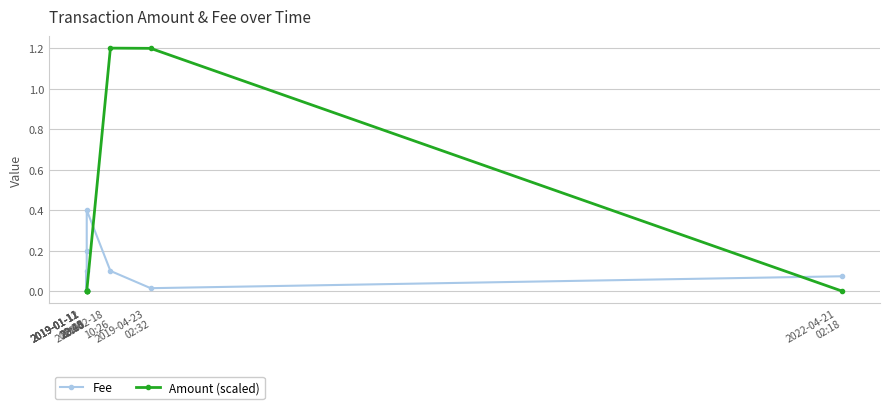

List the series in order of their peak value, highest first.

Amount (scaled), Fee